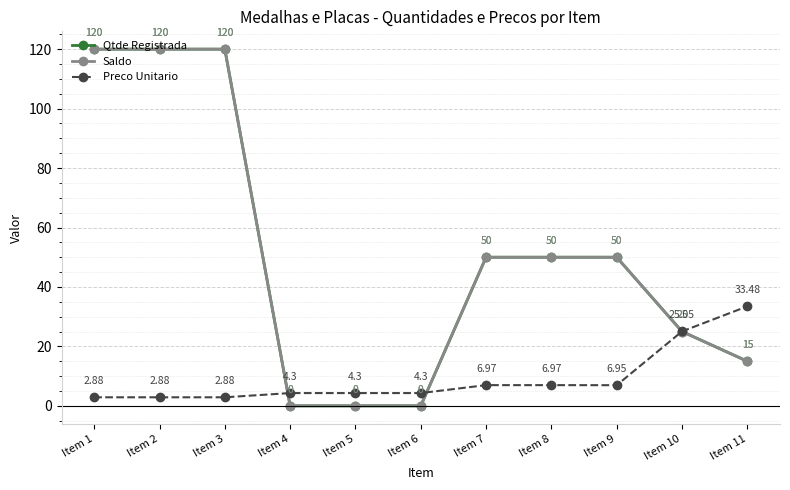

How many categories are shown in the chart?

11